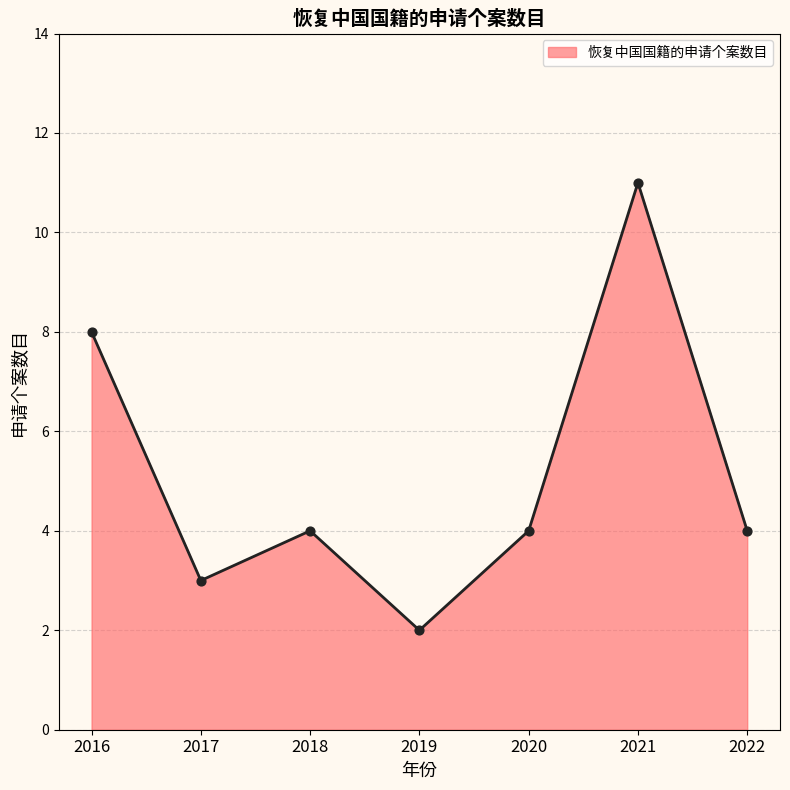

Between 2018 and 2019, which is larger?

2018